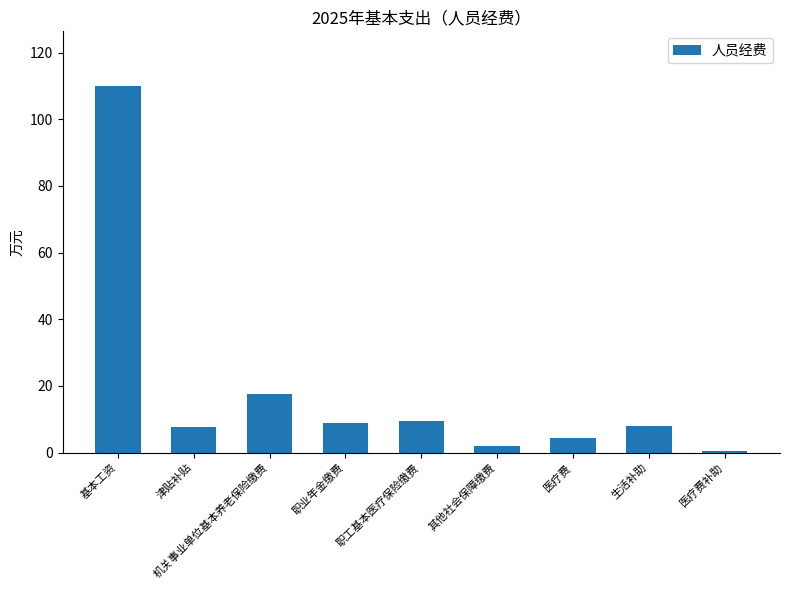

What is the label of the 2nd bar from the left?

津贴补贴